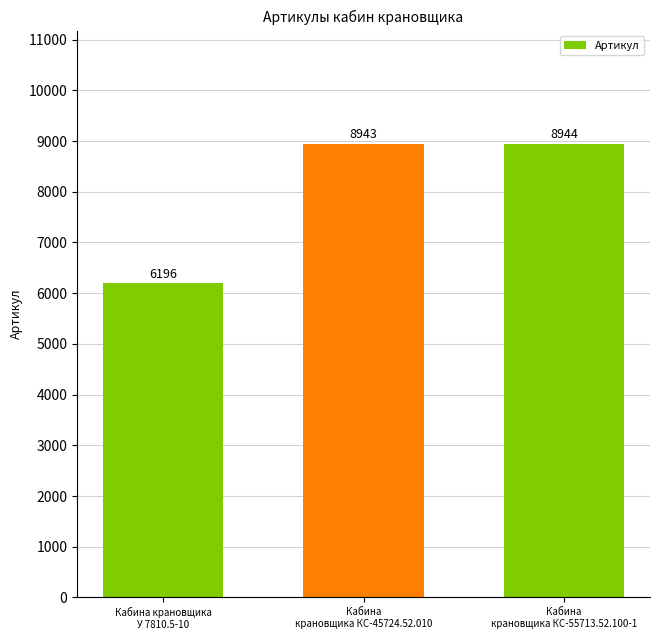

What is the approximate value at Кабина
крановщика КС-45724.52.010, to the nearest 50?

8950